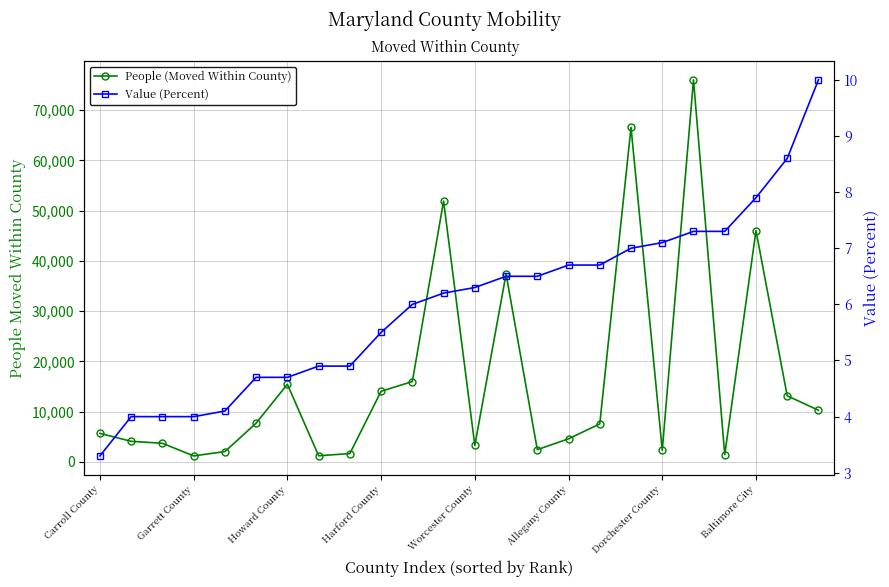

True or false: People (Moved Within County) and Value (Percent) cross at least once.

False